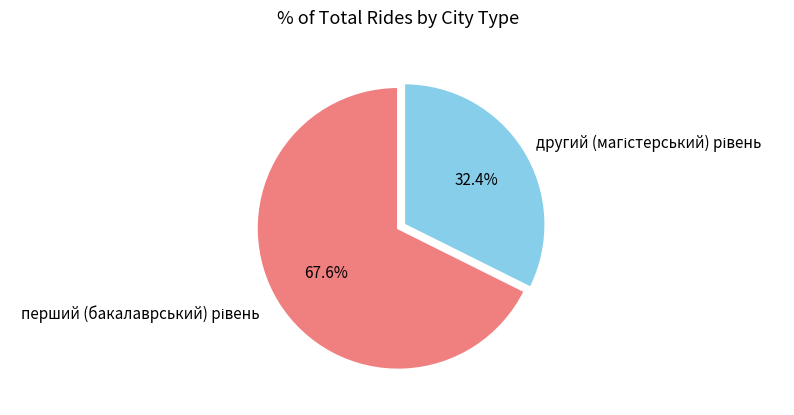

Is there any slice that represents more than half of the pie?

Yes